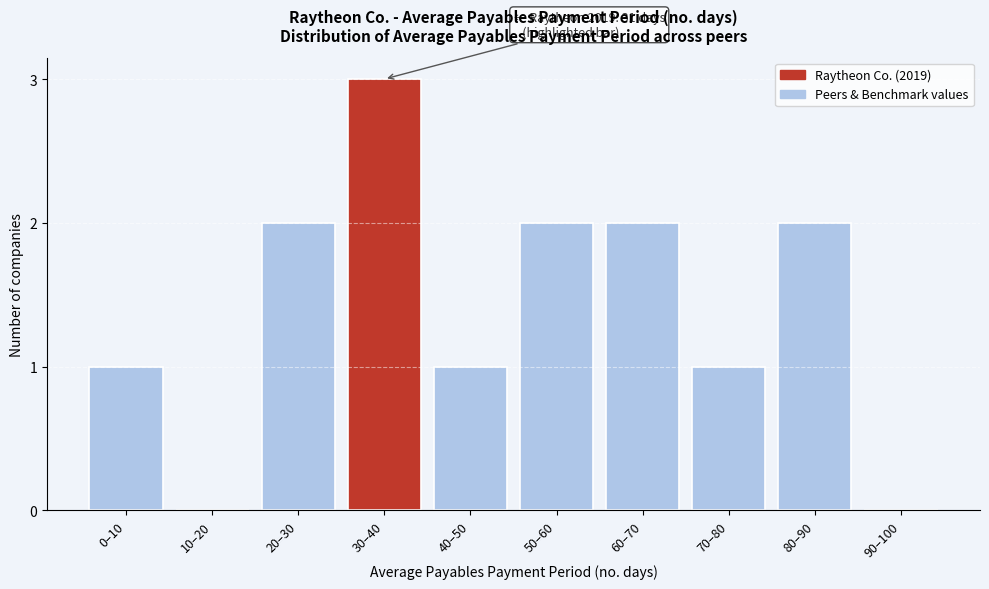

Reading left to right, extract all data points from this chart.

0–10=1	10–20=0	20–30=2	30–40=3	40–50=1	50–60=2	60–70=2	70–80=1	80–90=2	90–100=0